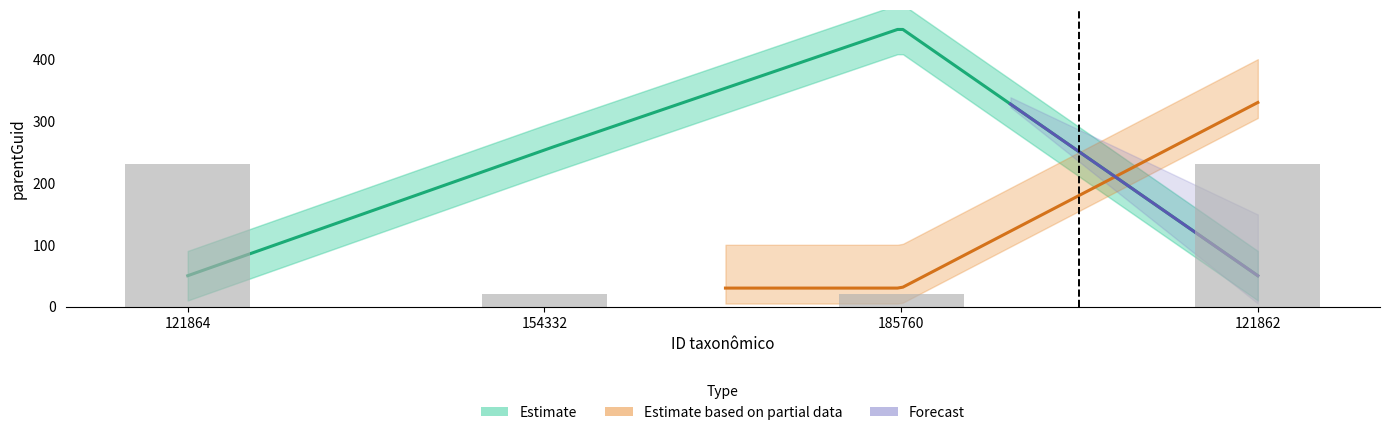

At which label is the value closest to 125?

185760